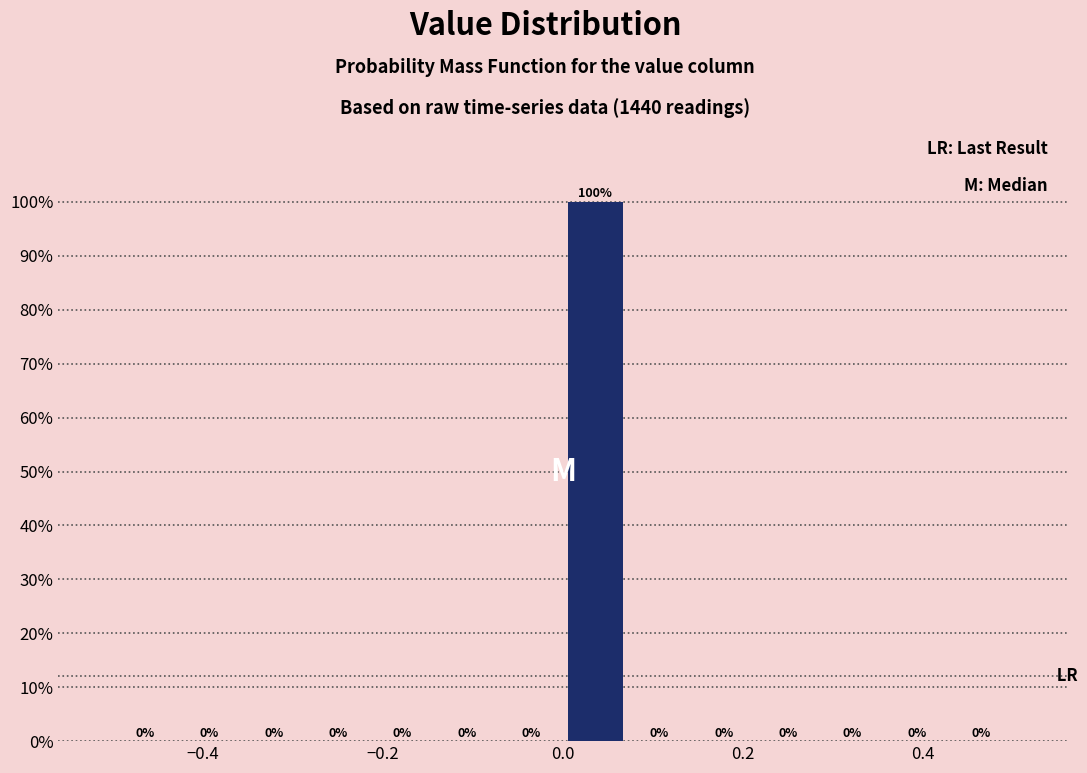

Around what value on the x-axis is the tallest bar? Give the approximate position of its centre, as read against the axis.

0.04